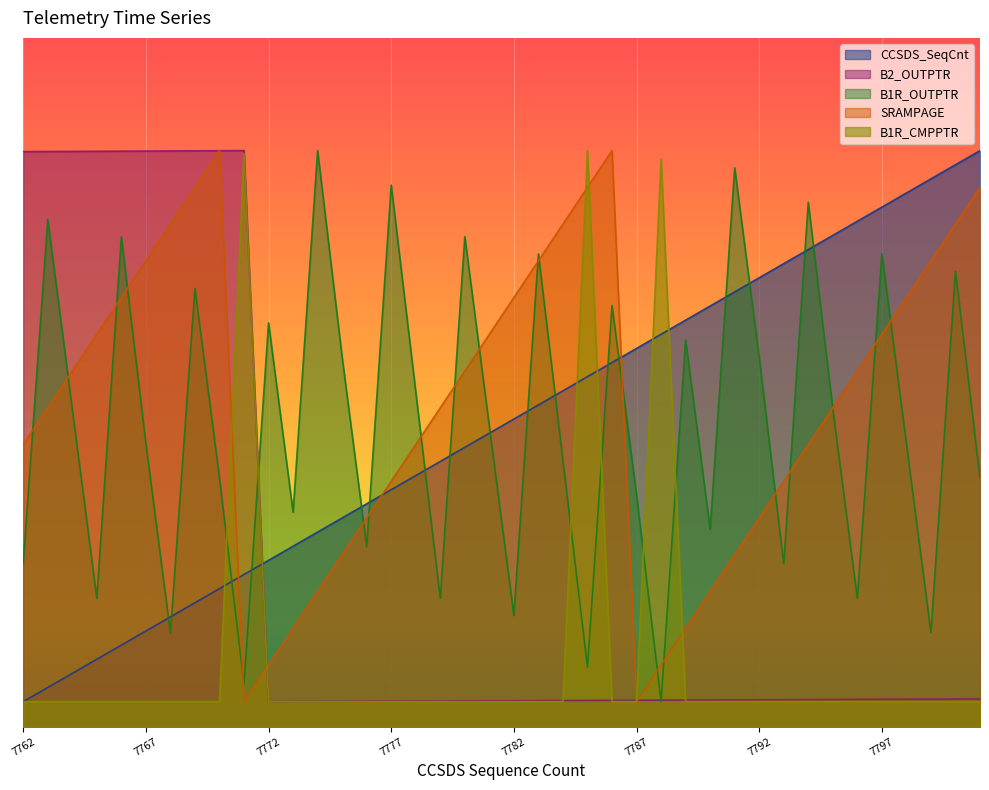

What are all the series names shown in the legend?

CCSDS_SeqCnt, B2_OUTPTR, B1R_OUTPTR, SRAMPAGE, B1R_CMPPTR